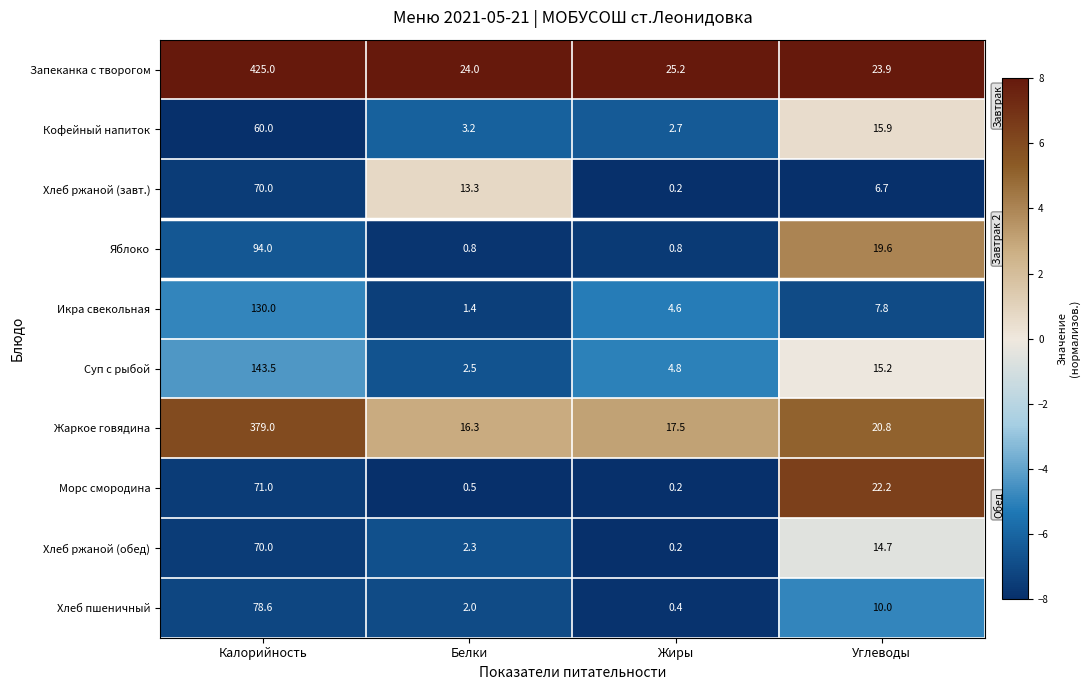

How many data points in Морс смородина are less than 22?

2